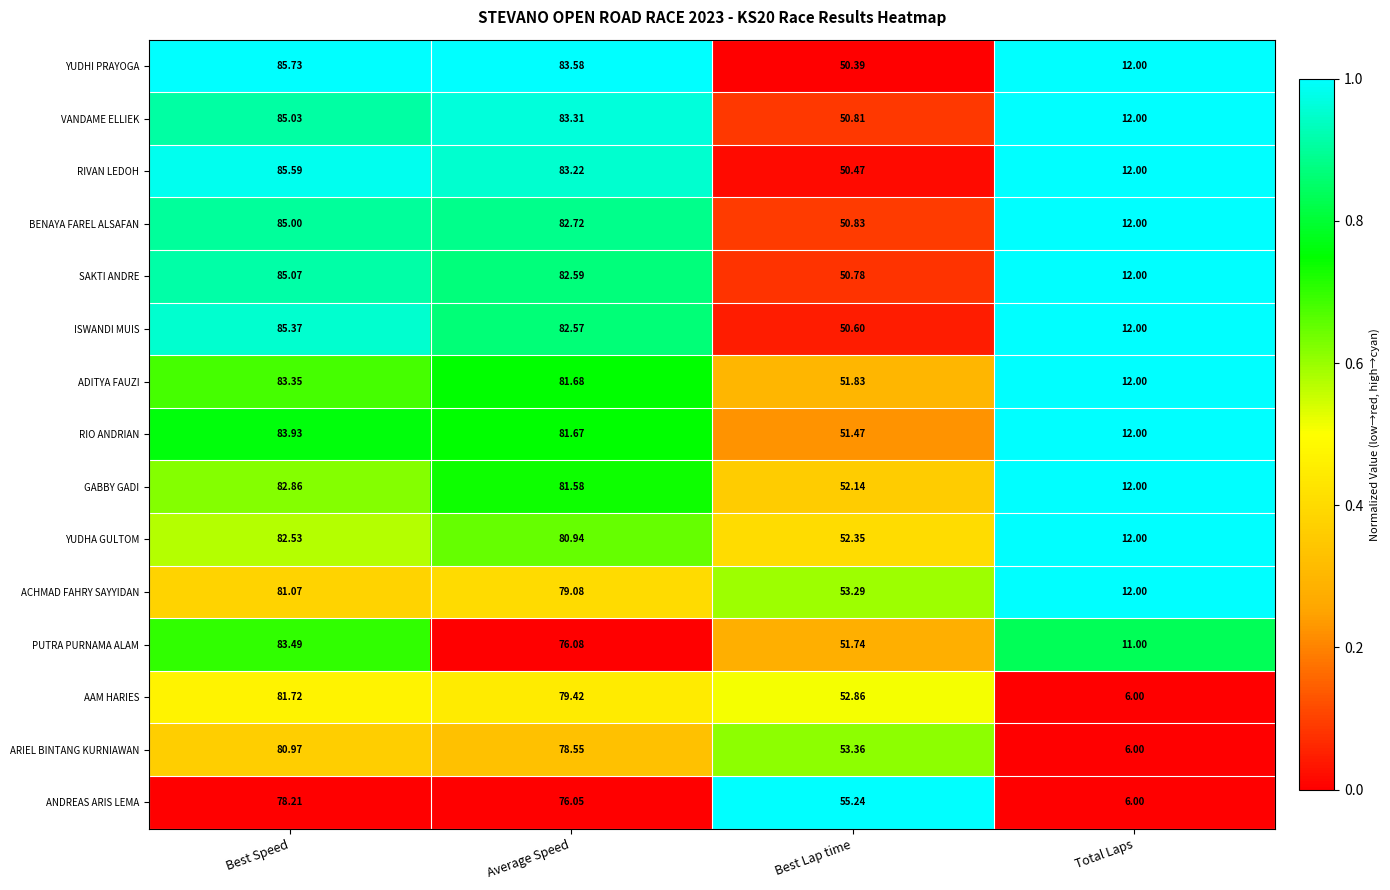

Is the value of BENAYA FAREL ALSAFAN at Best Lap time greater than the value of ARIEL BINTANG KURNIAWAN at Best Speed?

No